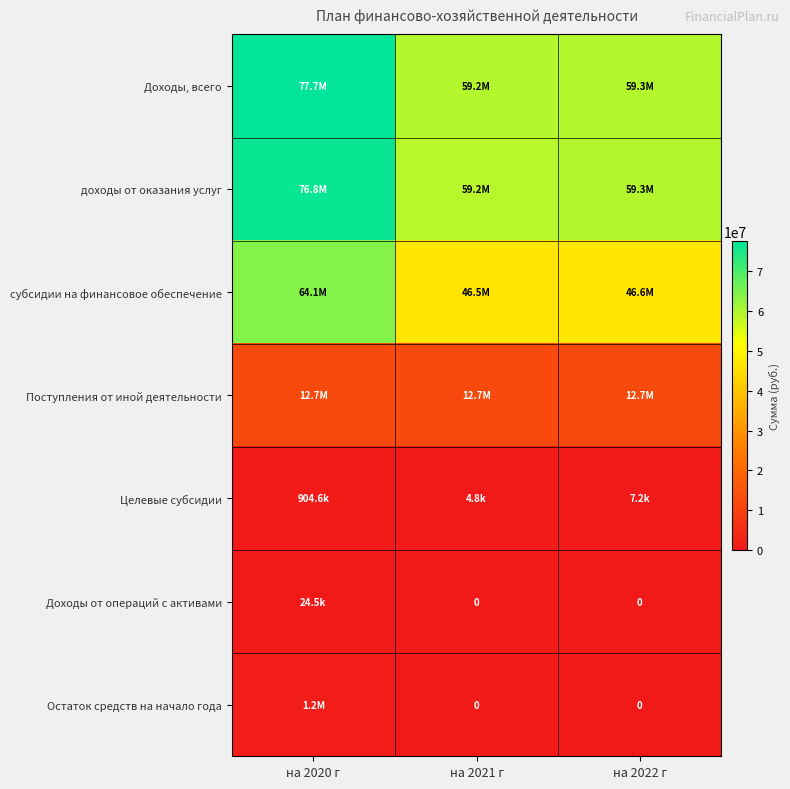

Where does the доходы от оказания услуг series first go above 59337602?

на 2020 г